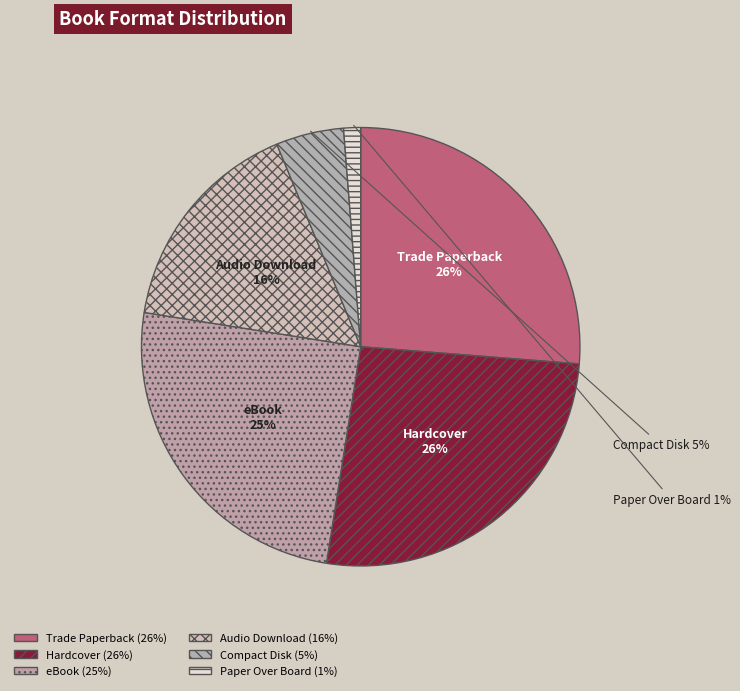

How many slices are in this pie chart?

6